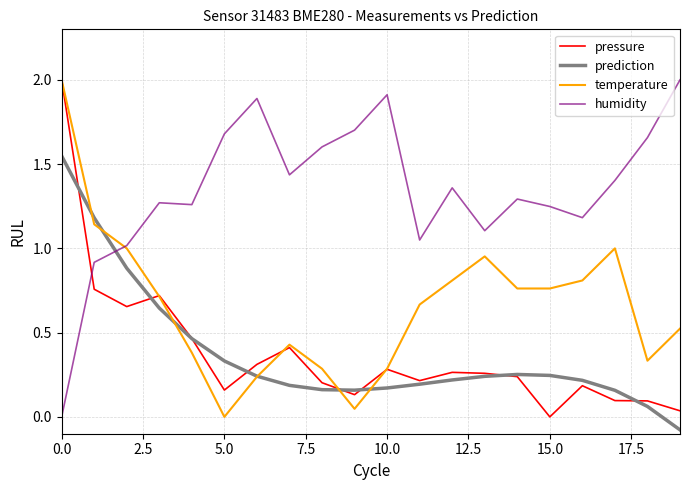

True or false: prediction and humidity intersect in this chart.

True